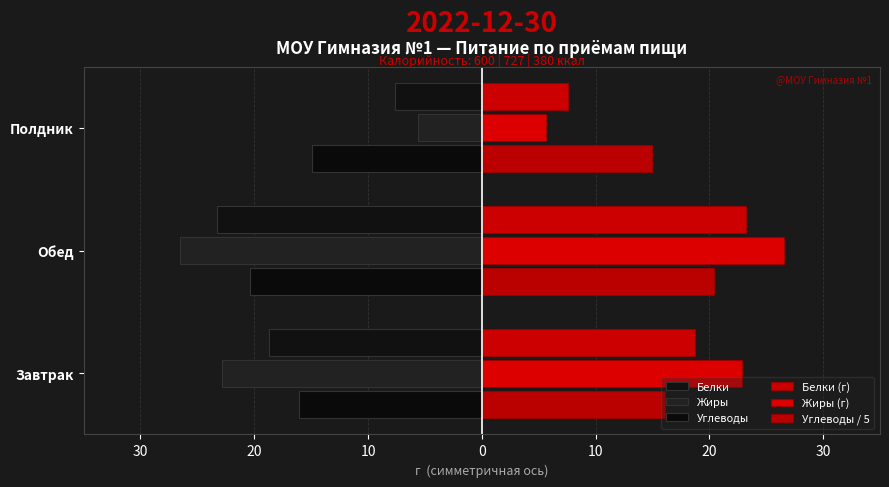

What is the sum of all Белки (г) values?

49.6